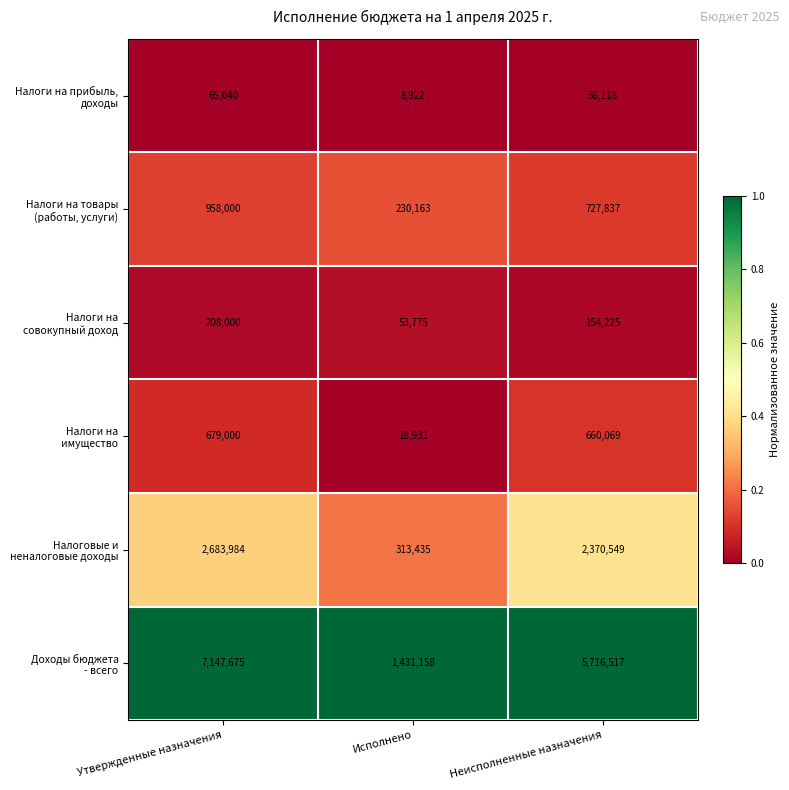

What is the maximum value shown in the chart?

7147675